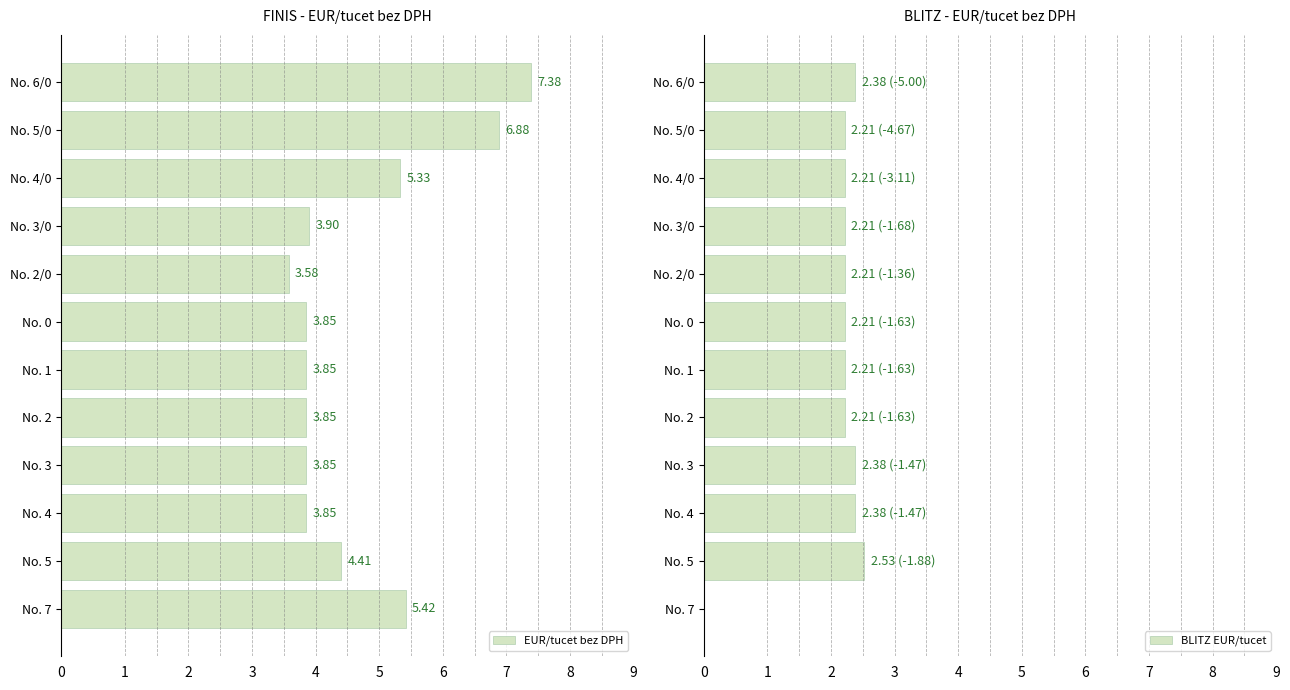

What is the sum of all EUR/tucet bez DPH values?

56.1